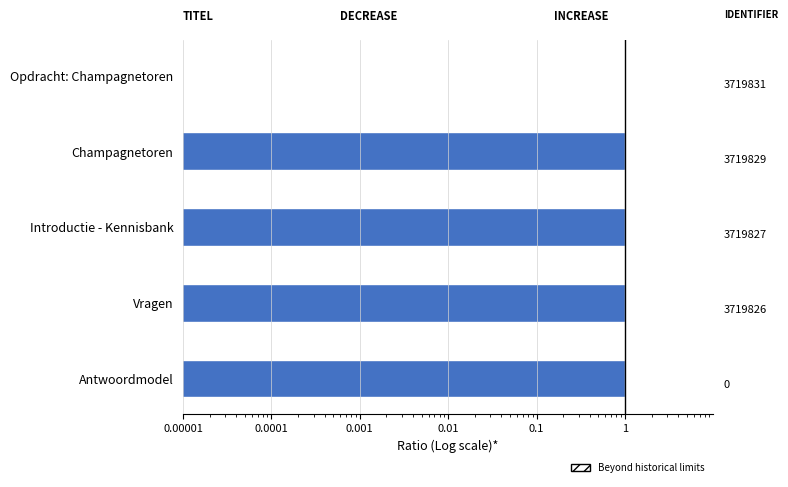

Approximately how many times larger is the value at Introductie - Kennisbank compared to Vragen?

1.0